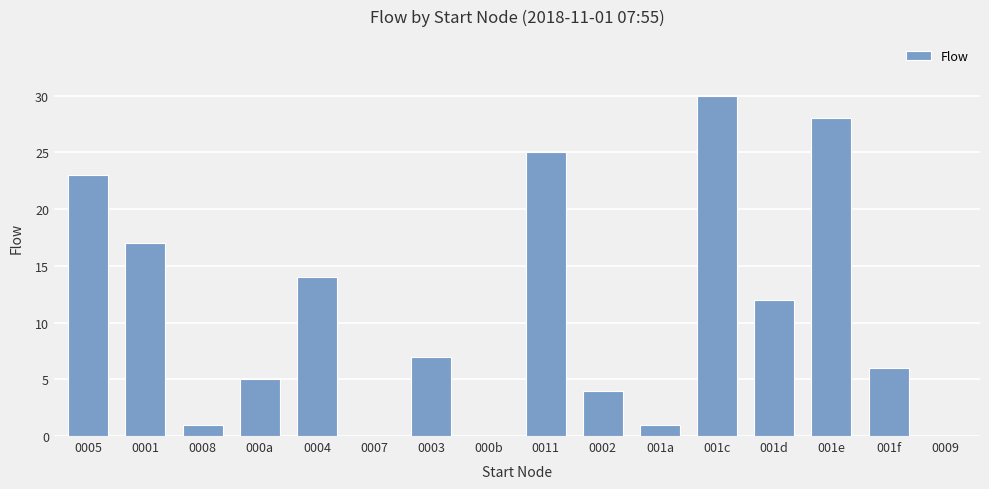

Is it true that the value at 0004 is 14?

True